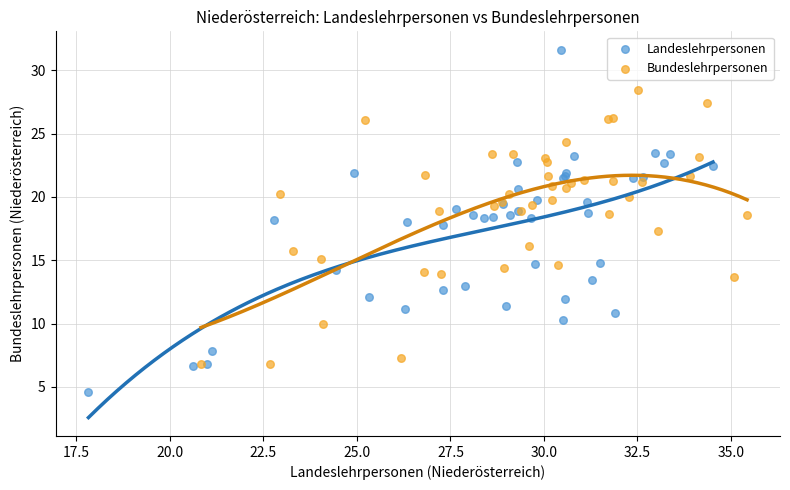

Which series reaches the minimum Y coordinate?

Landeslehrpersonen